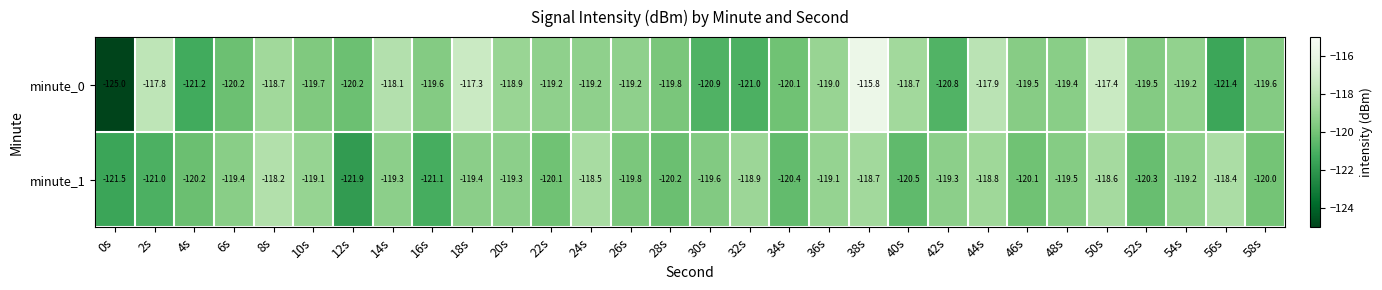

What is the total value across all series at 36s?

-238.1